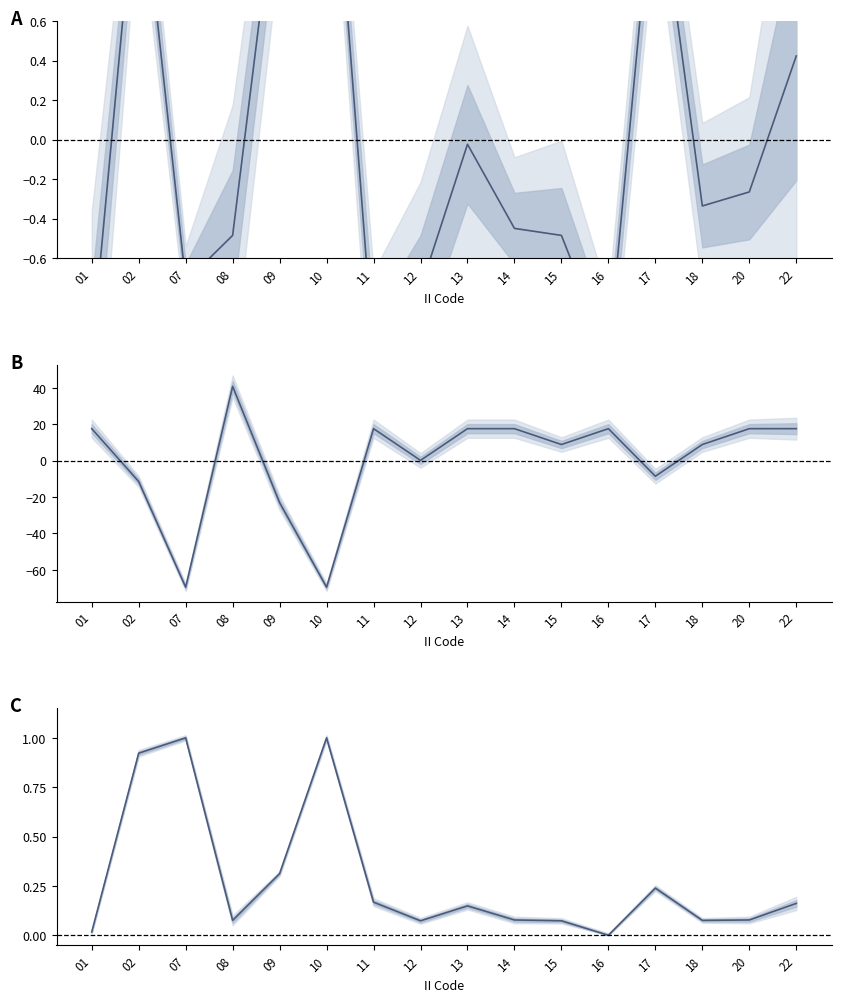

How many lines are shown in the chart?

3